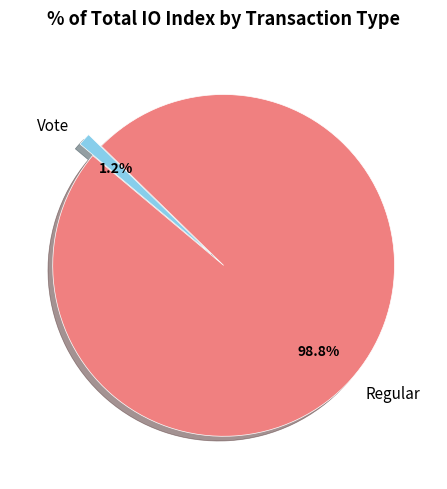

What is the total percentage of Vote and Regular?

100.0%